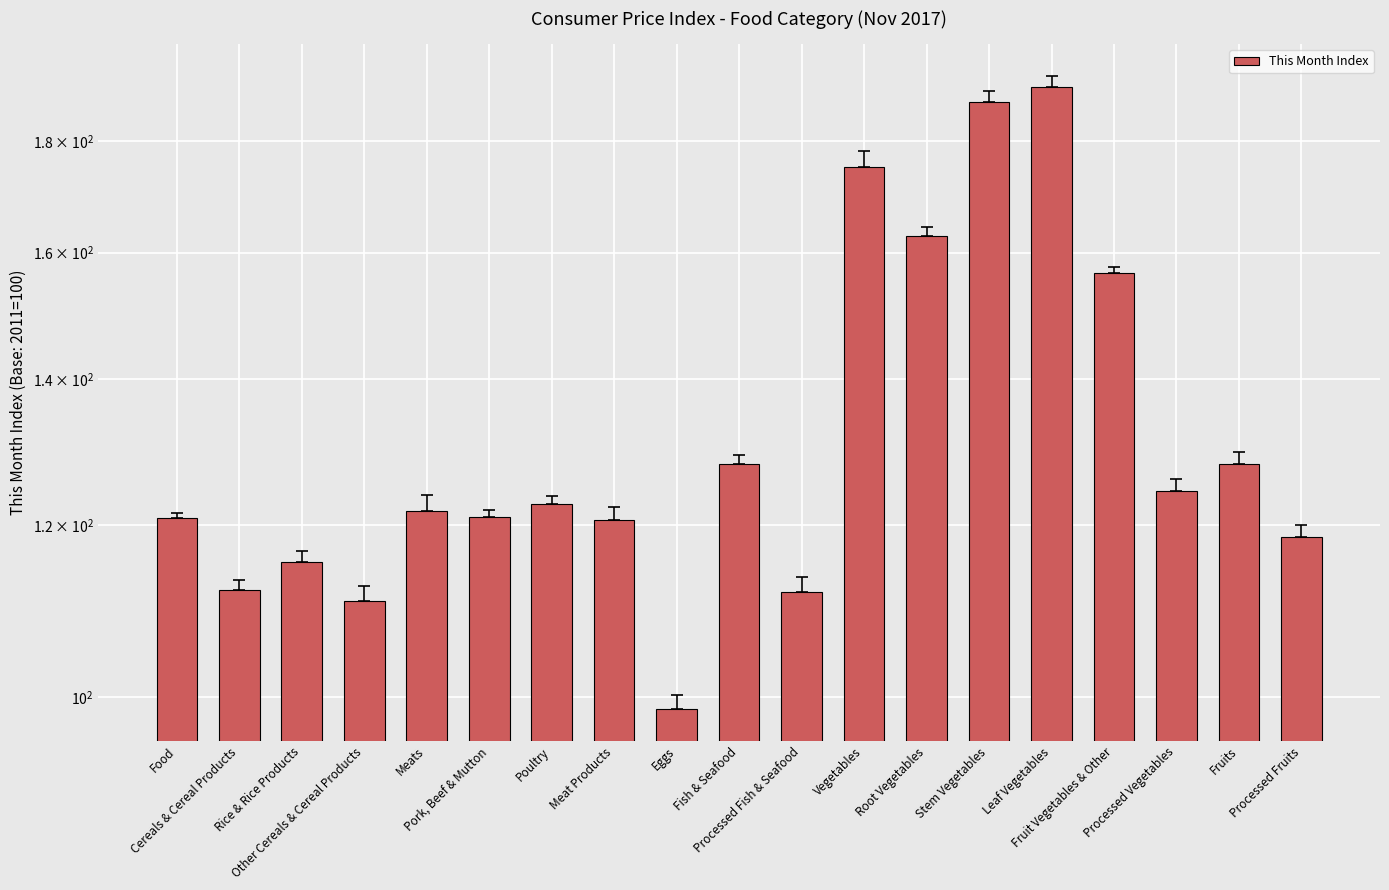

Does the chart contain stacked bars?

No